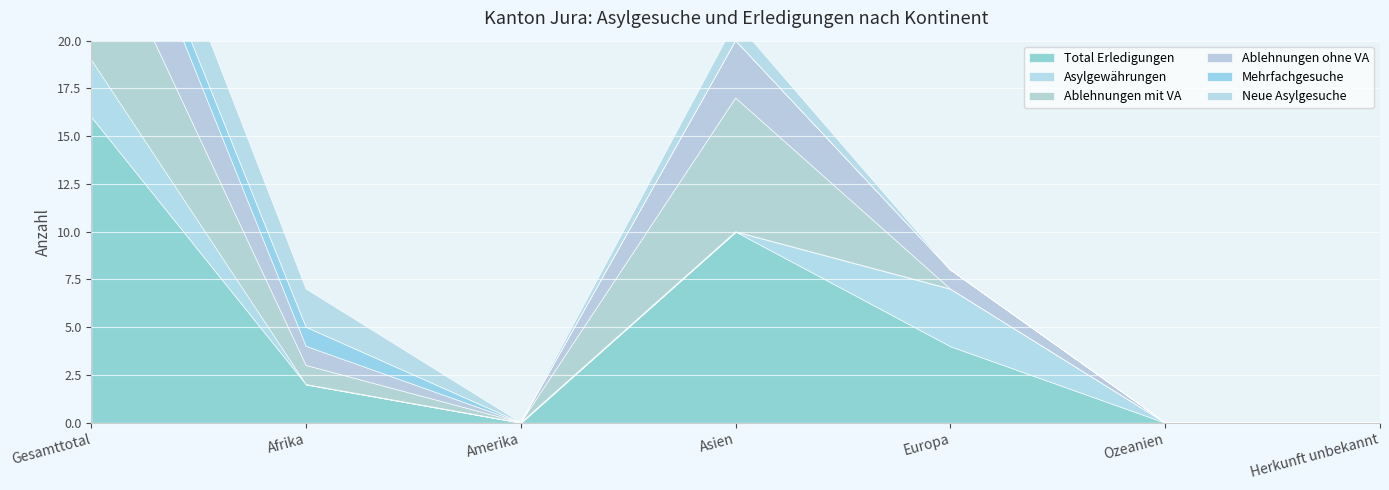

The value of Total Erledigungen at Asien is 14. True or false?

False